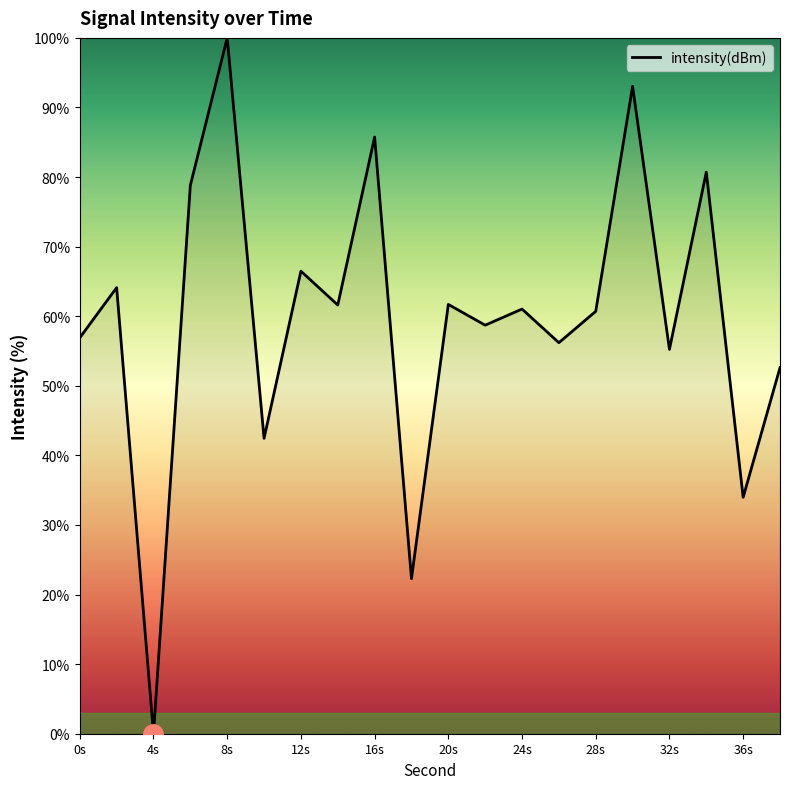

What is the maximum value shown in the chart?

100.0